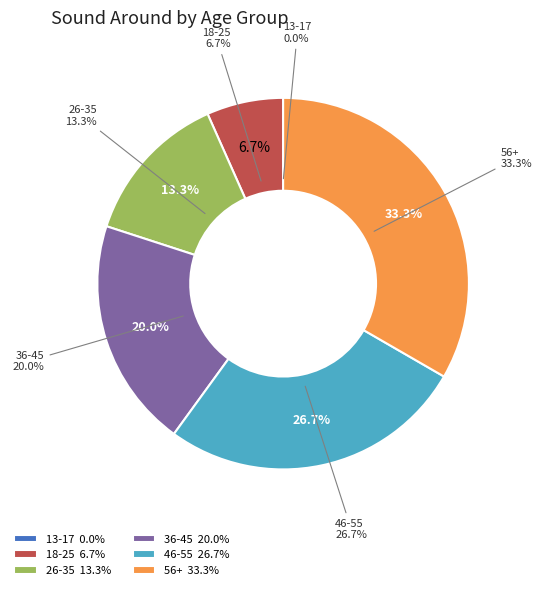

Combined, do 36-45 and 13-17 account for over 50%?

No